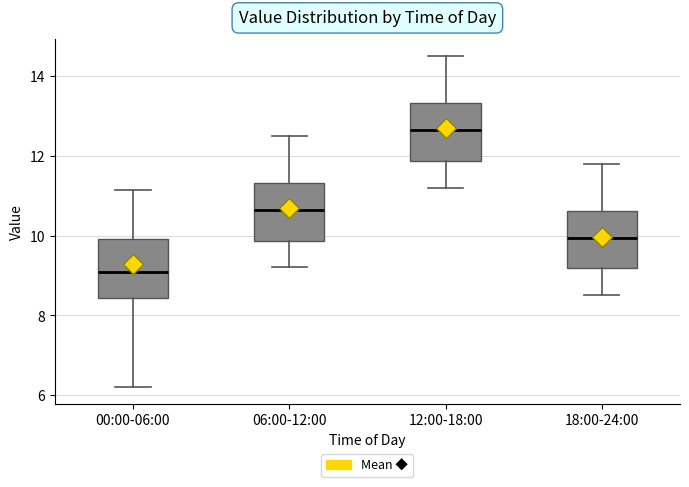

Reading left to right, transcribe this box plot: for each box, give where its median line is, the range the box spans, and where its two whiskers end, as read against the y-axis. The values are not printed on the chart, so give them approximately, as read against the axis.

00:00-06:00: median 9.0, box 8.4 to 10.0, whiskers 6.2 to 11.2
06:00-12:00: median 10.6, box 9.8 to 11.4, whiskers 9.2 to 12.6
12:00-18:00: median 12.6, box 11.8 to 13.4, whiskers 11.2 to 14.6
18:00-24:00: median 10.0, box 9.2 to 10.6, whiskers 8.6 to 11.8